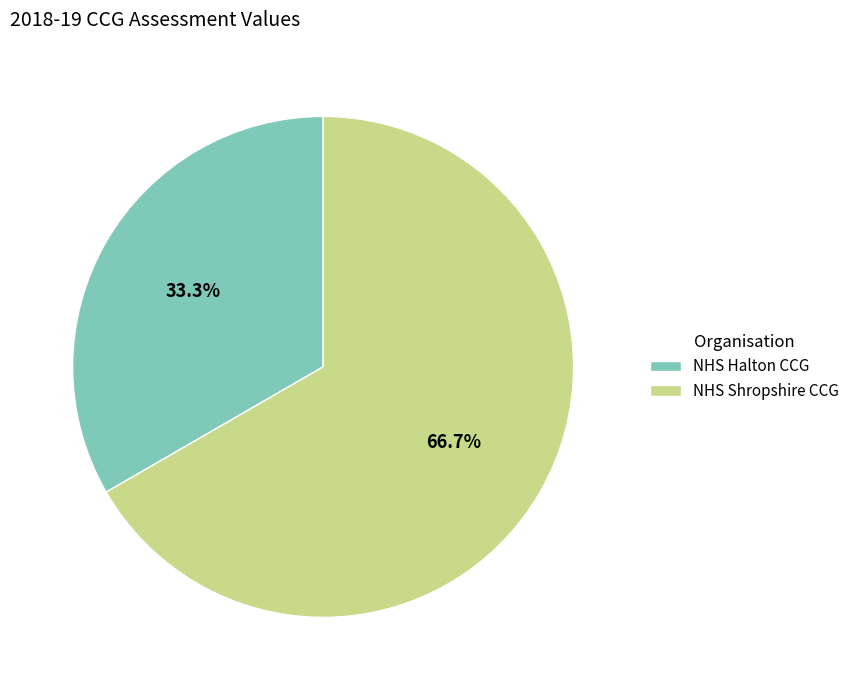

What is the smallest slice in the pie chart?

NHS Halton CCG